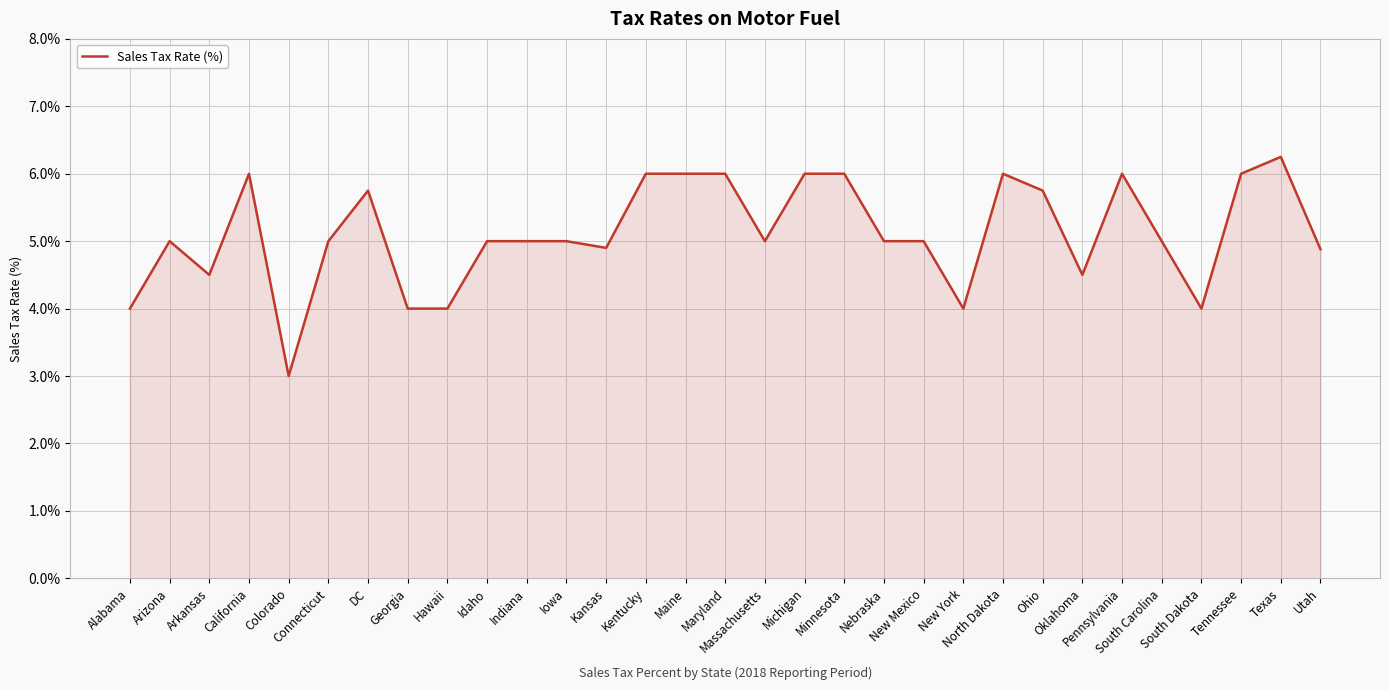

What is the minimum value shown in the chart?

3.0